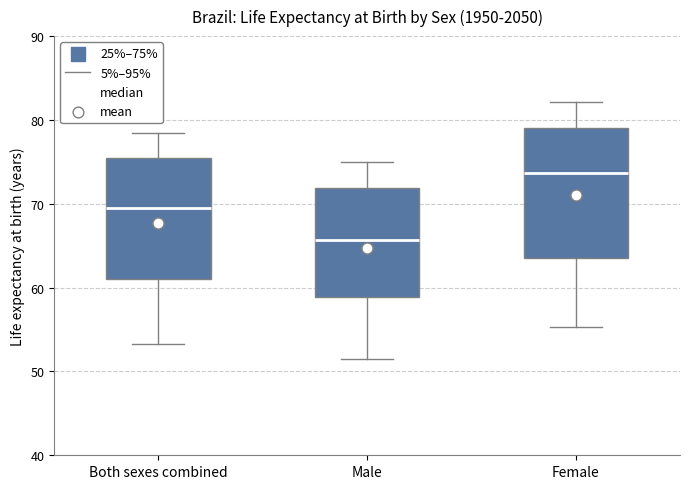

Where does the lower whisker of the box for Female end on the y-axis? The values are not printed on the chart, so give them approximately, as read against the axis.

55